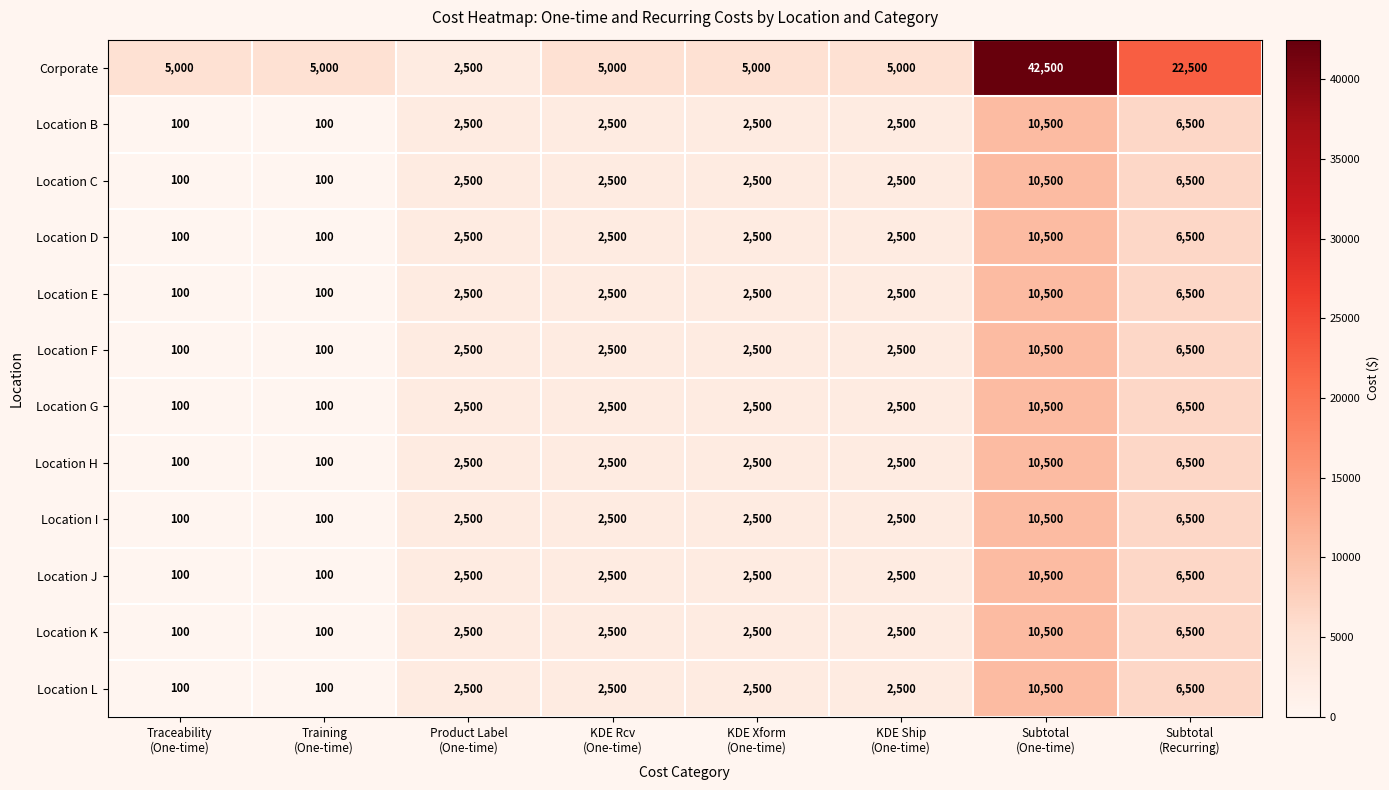

Which series has the largest range (max minus min)?

Corporate